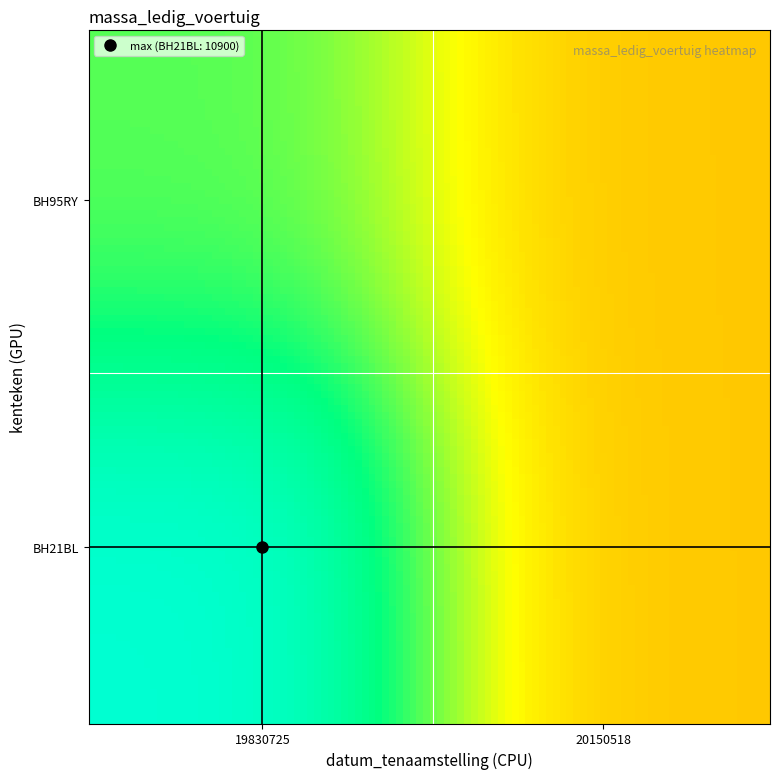

Reading left to right, list all the values displayed in this chart.

BH21BL: 0=10900	1=0
BH95RY: 0=8000	1=0